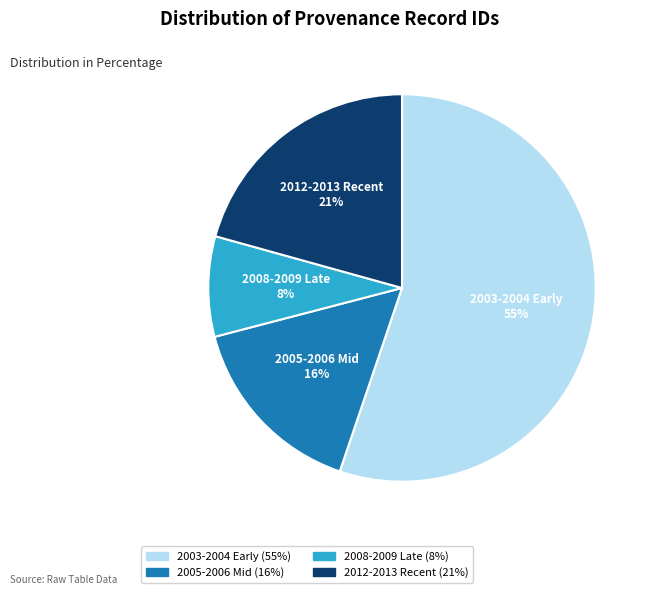

How many segments does this pie chart have?

4